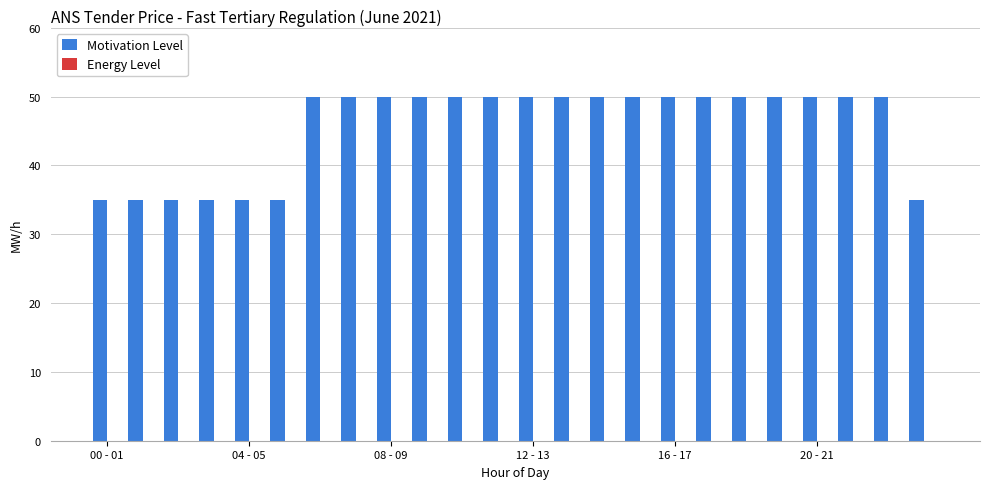

What is the average value?

46